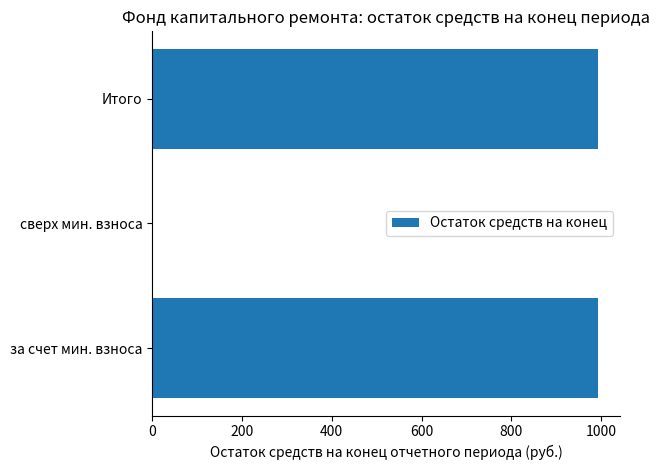

Is it true that the value at Итого is 235?

False